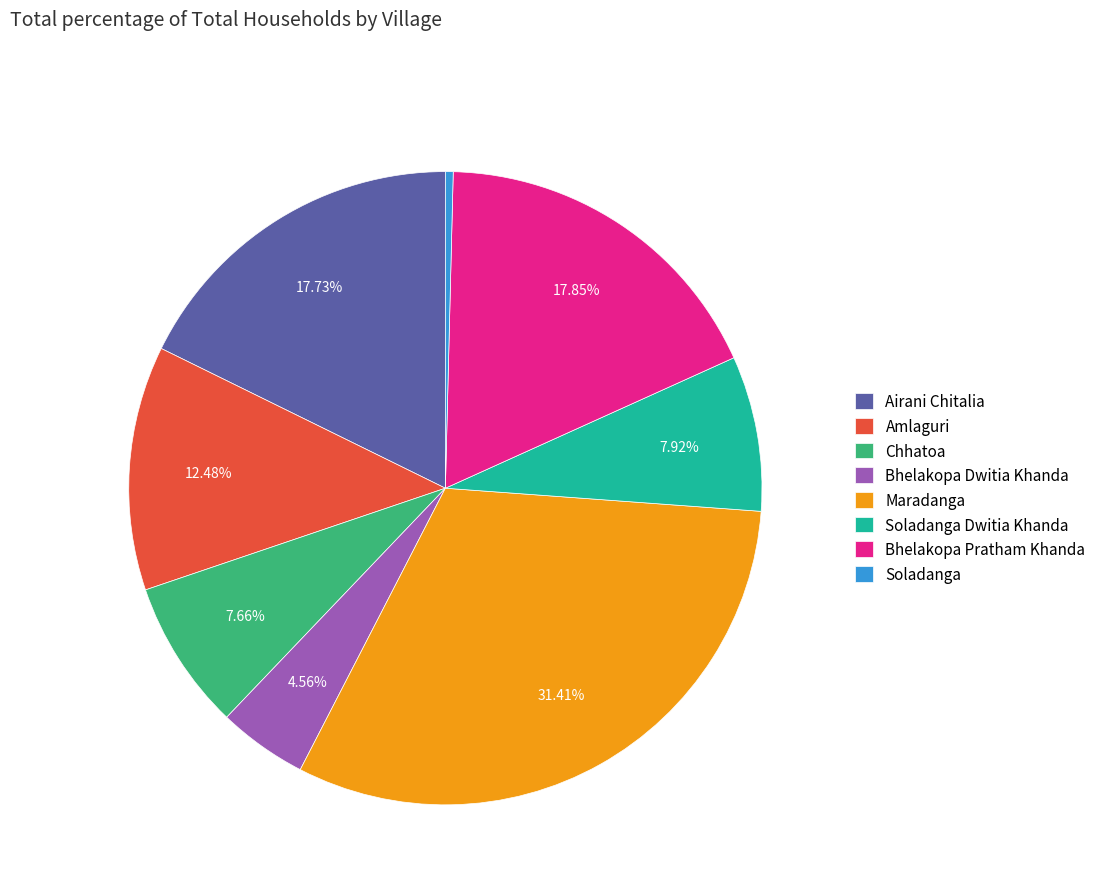

How many segments does this pie chart have?

8